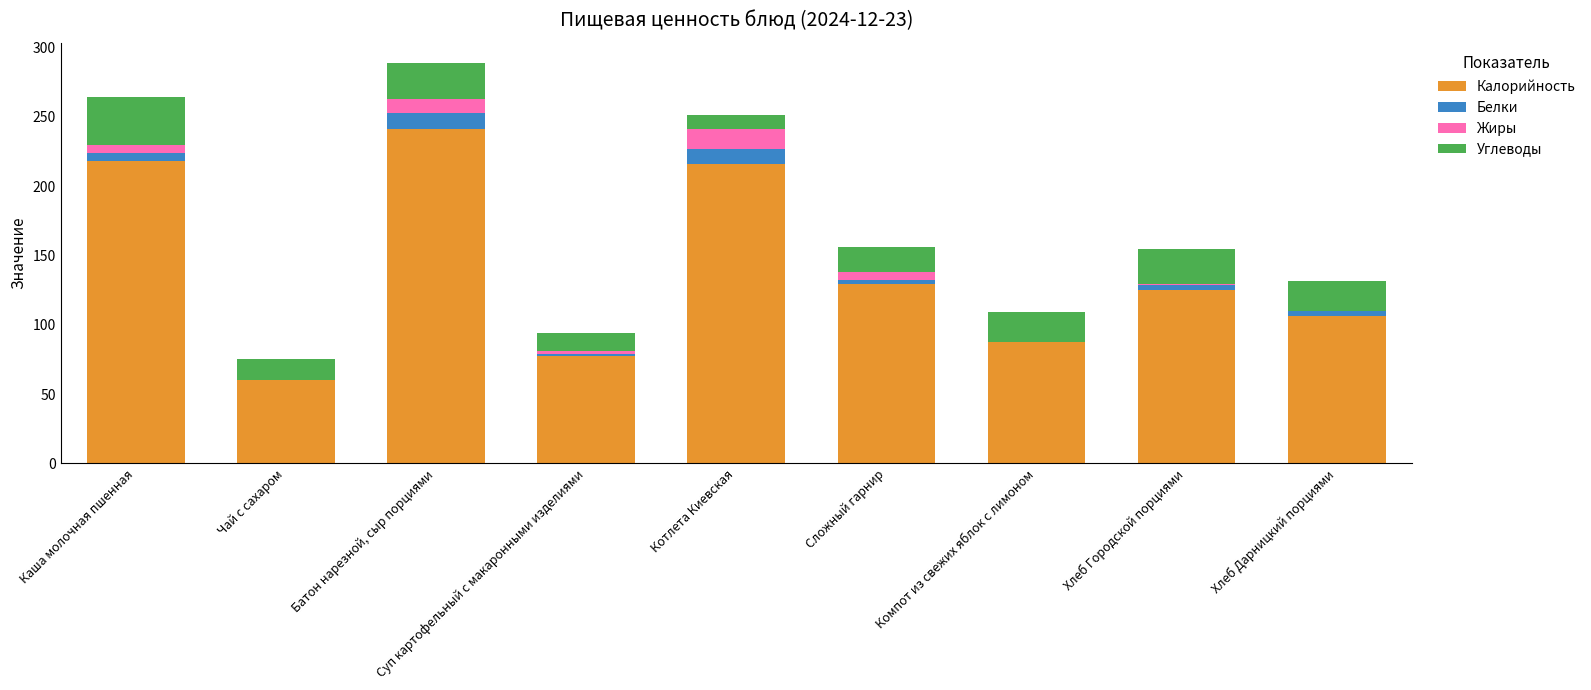

The value of Калорийность at Сложный гарнир is 82.1. True or false?

False